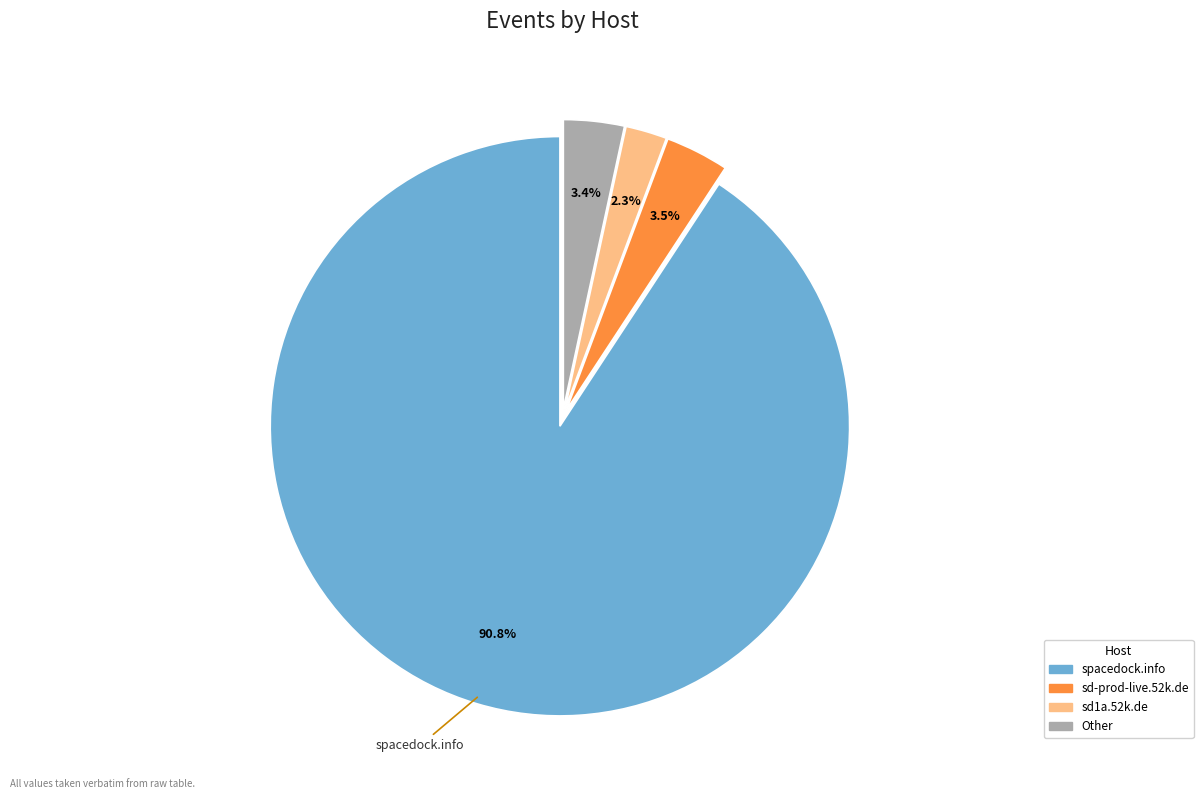

Does any single category account for the majority?

Yes